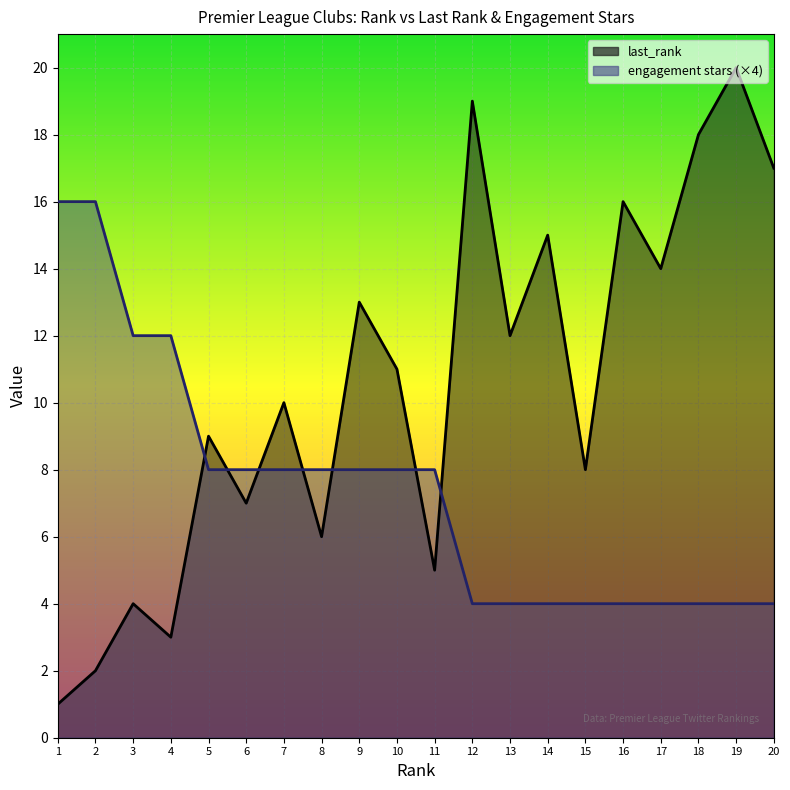

How many lines are shown in the chart?

2